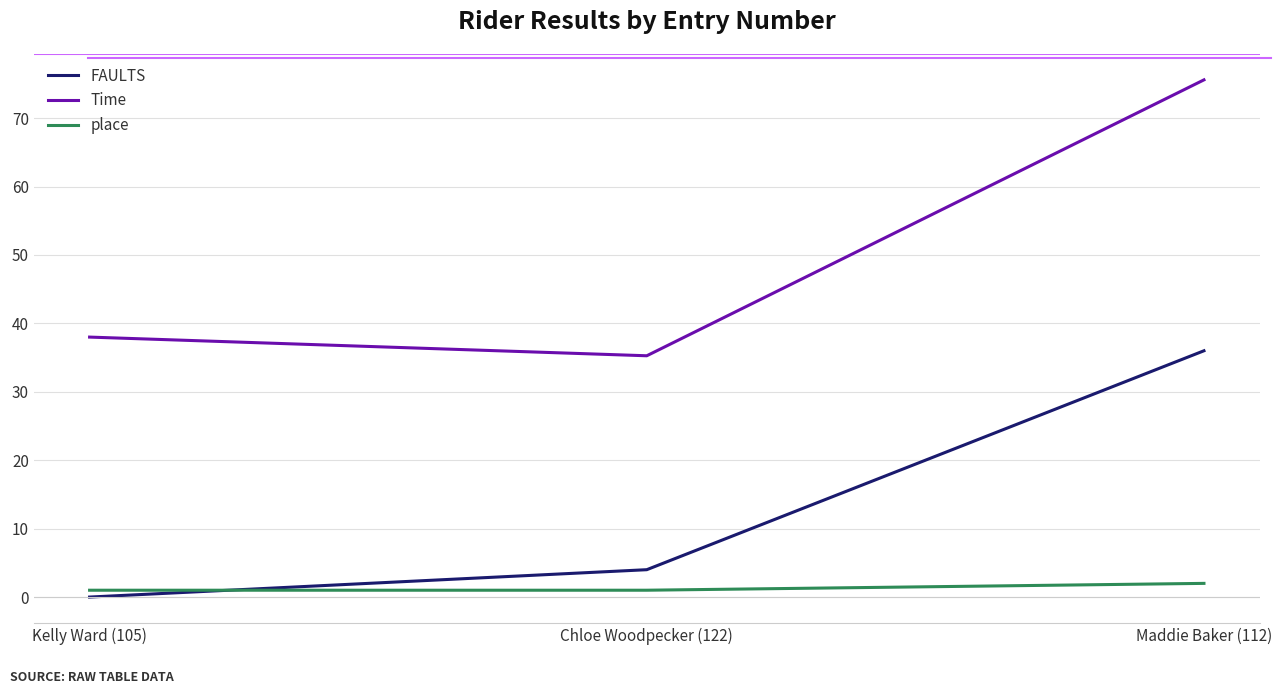

Which series has the widest spread of values?

Time